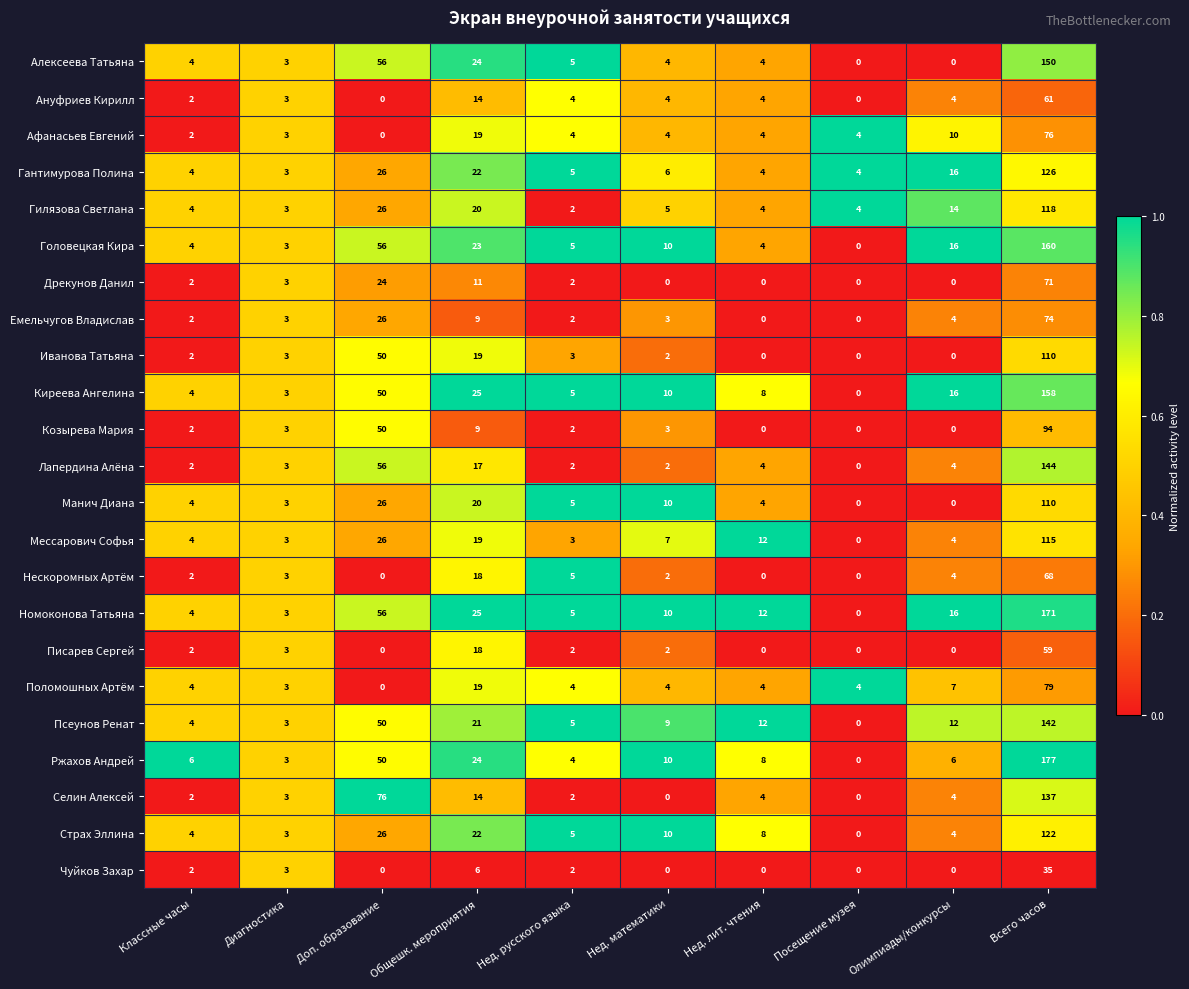

What is the maximum value for Страх Эллина?

122